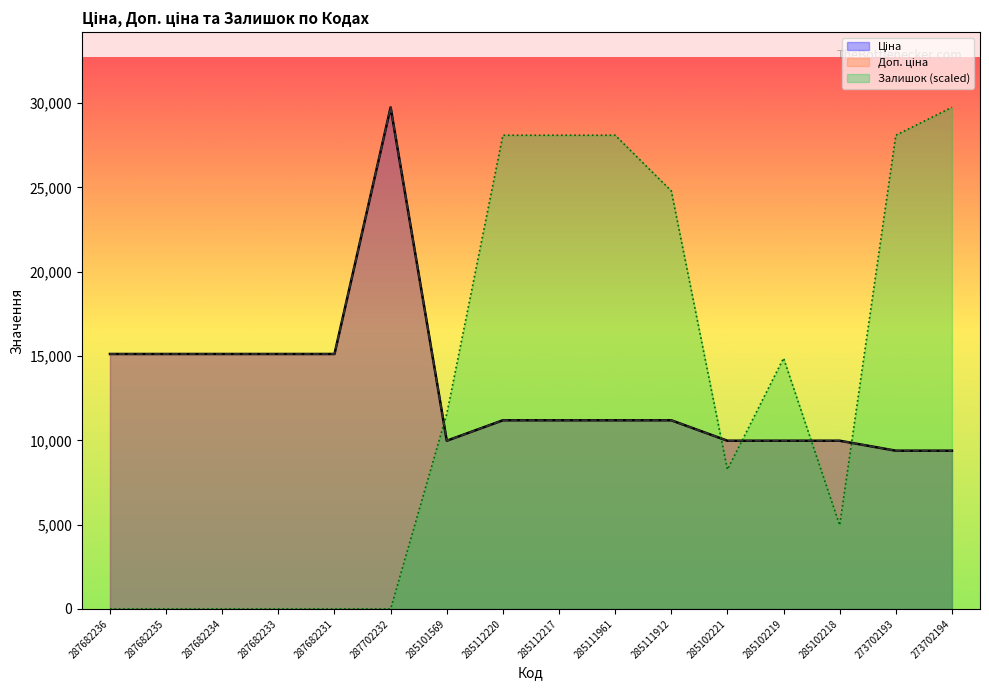

Is it true that Ціна equals 5499.2 at 285111961?

False